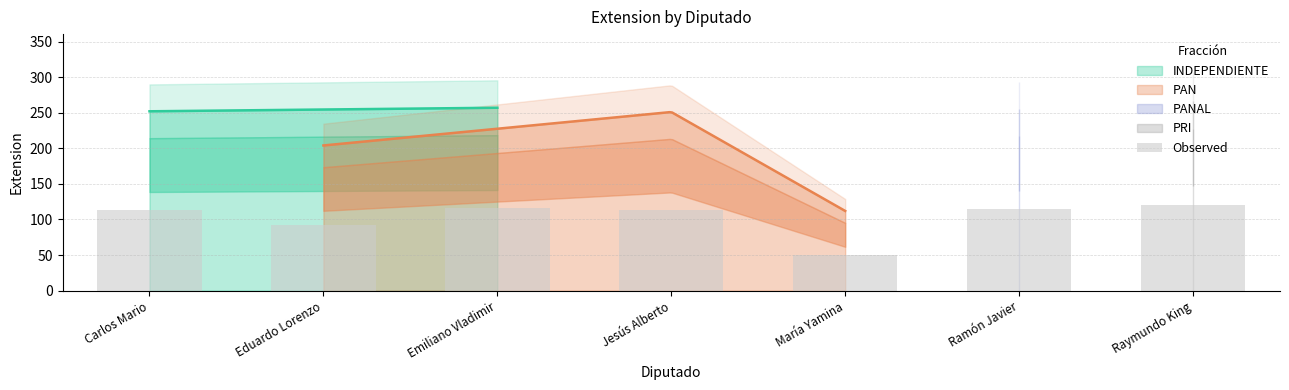

Which label corresponds to the largest value in the chart?

Raymundo King